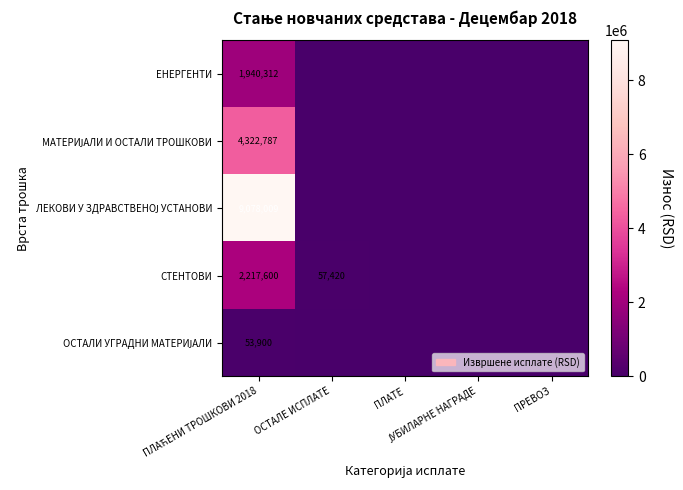

Which series has the largest total across all categories?

ЛЕКОВИ У ЗДРАВСТВЕНОЈ УСТАНОВИ